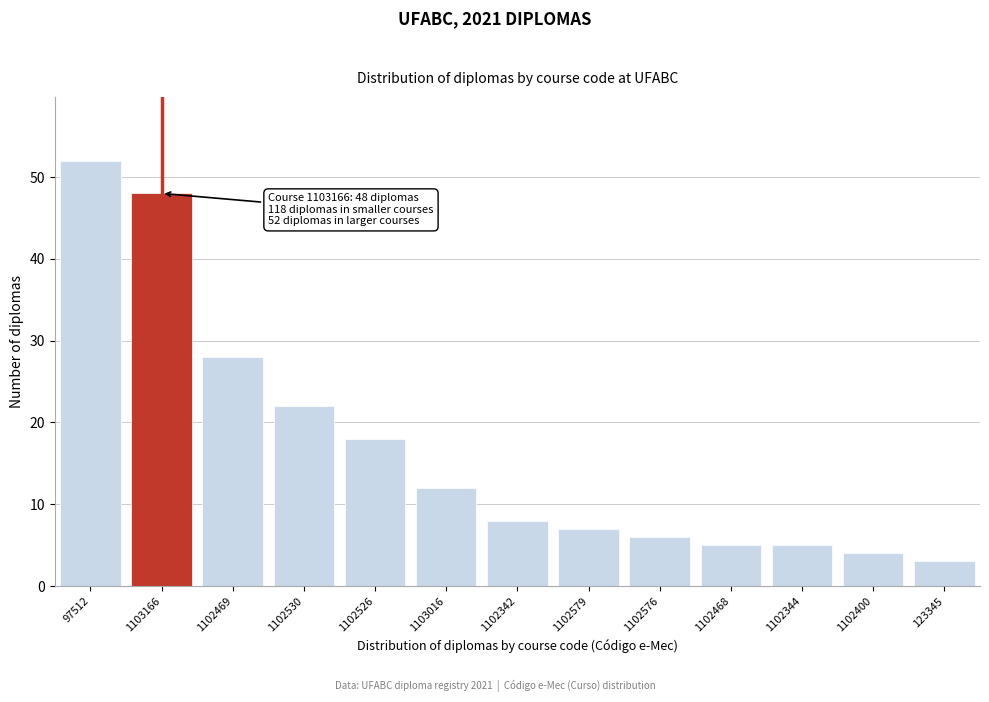

Reading left to right, extract all data points from this chart.

52	48	28	22	18	12	8	7	6	5	5	4	3